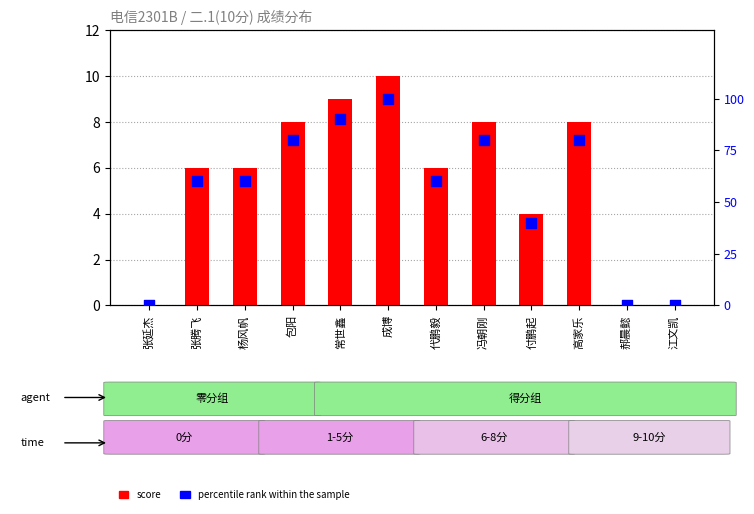

Is the value of score at 张延杰 greater than the value of percentile rank within the sample at 杨风帆?

No